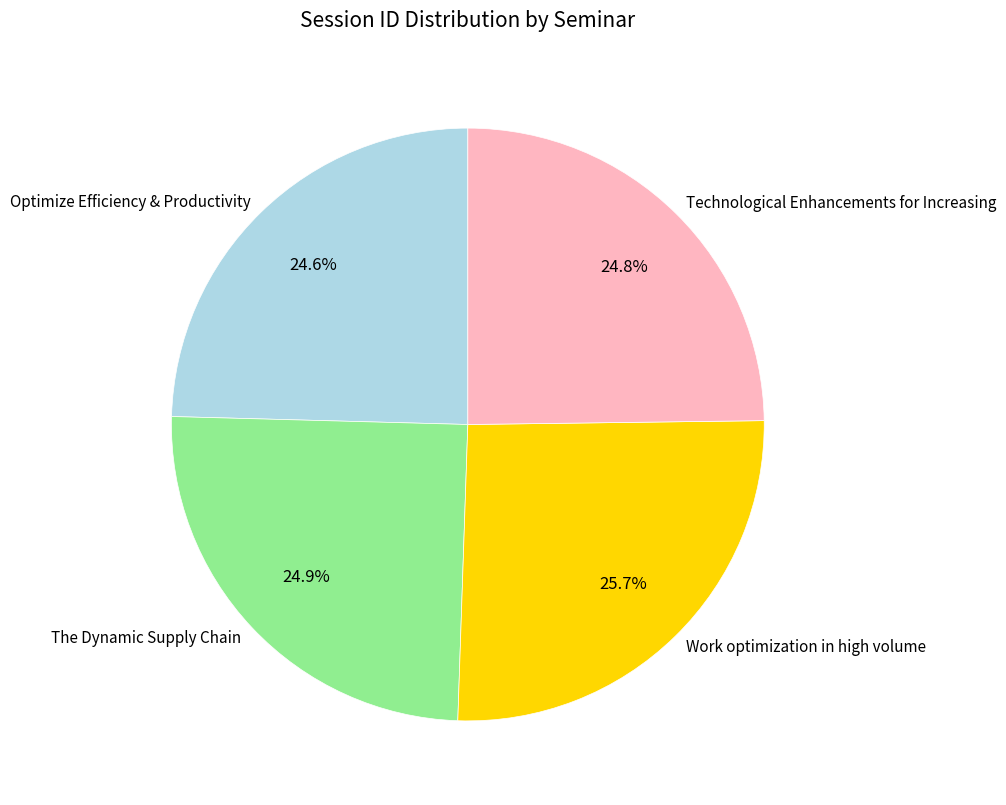

Which slice is the largest?

Work optimization in high volume